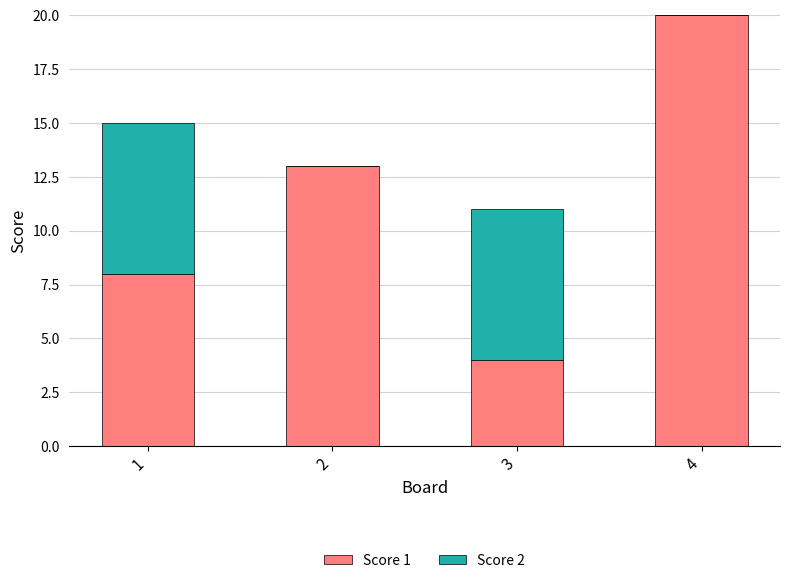

How many distinct data groups are displayed?

2